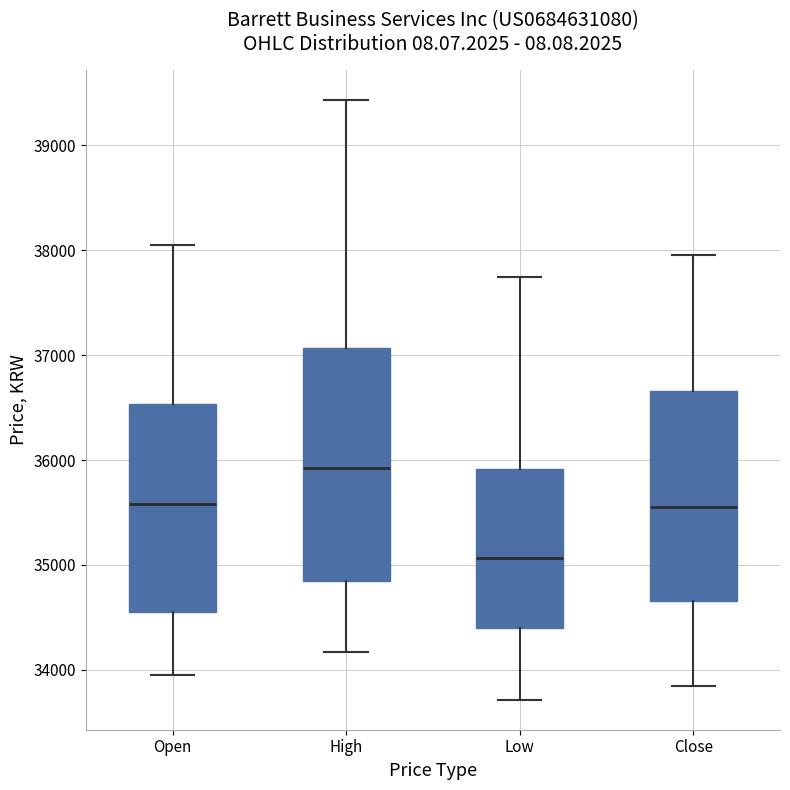

Reading left to right, read every box against the y-axis: the position of its median line, the range the box covers, and the ends of its whiskers. The values are not printed on the chart, so give them approximately, as read against the axis.

Open: median 35600, box 34600 to 36500, whiskers 34000 to 38000
High: median 35900, box 34800 to 37100, whiskers 34200 to 39400
Low: median 35100, box 34400 to 35900, whiskers 33700 to 37700
Close: median 35500, box 34700 to 36700, whiskers 33800 to 38000